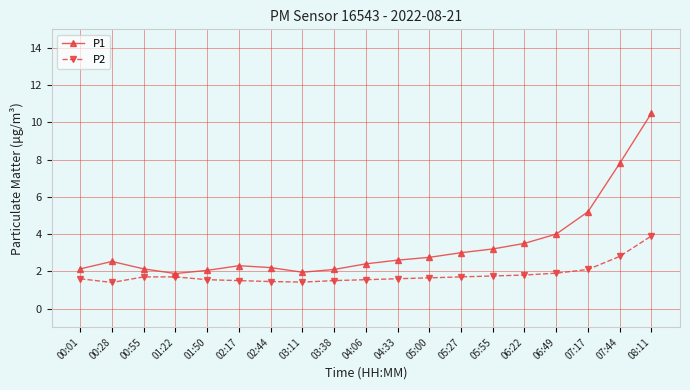

At which label does P1 first exceed 2?

00:01